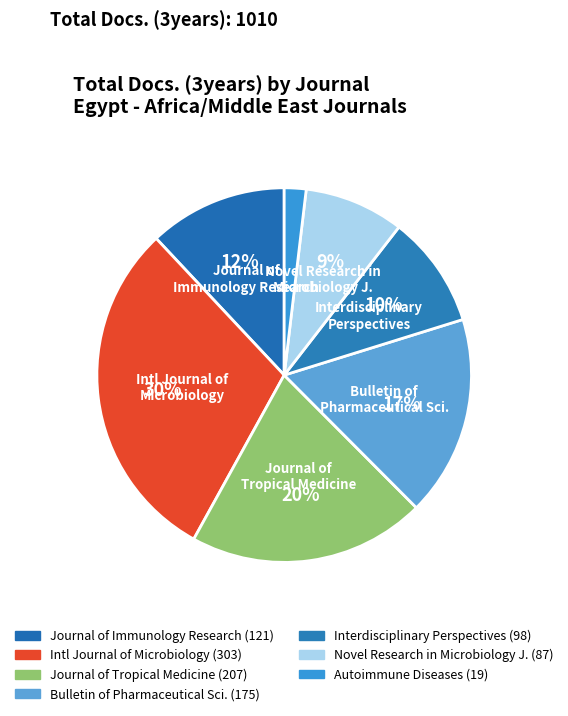

To the nearest percent, what is the average slice percentage?

14%